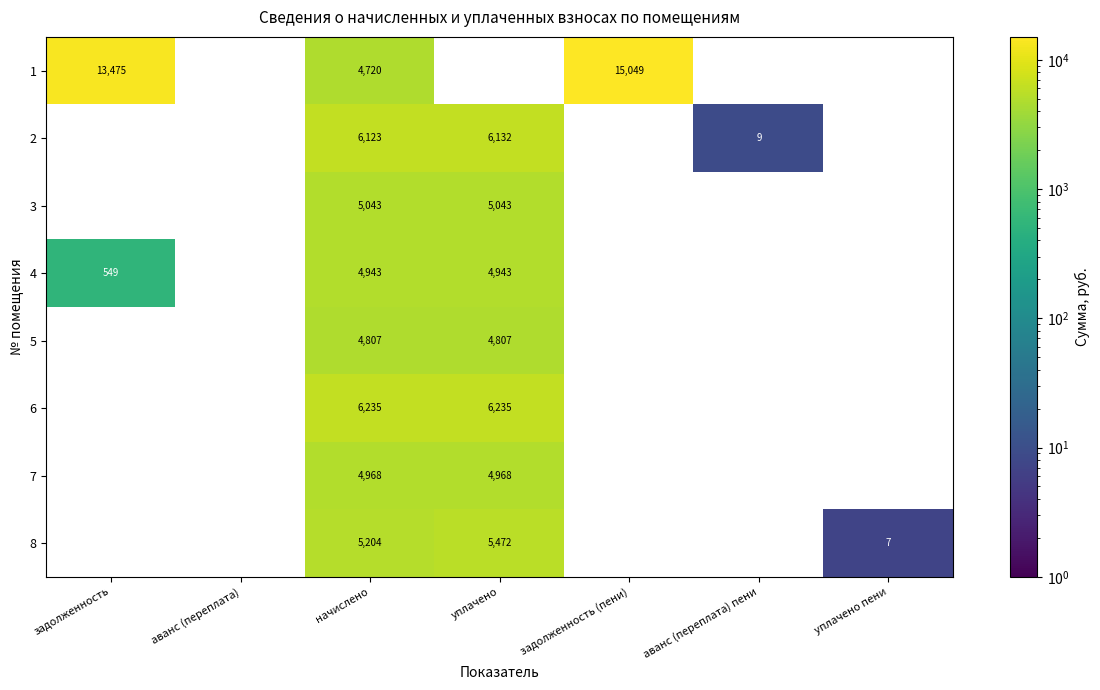

Rank the series at начислено from highest to lowest value.

6, 2, 8, 3, 7, 4, 5, 1